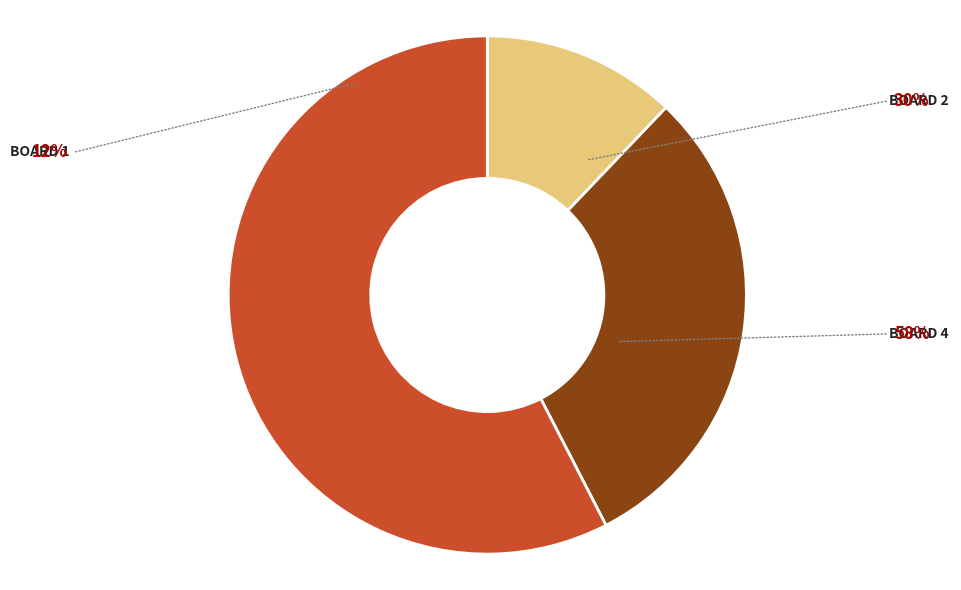

Does any single category account for the majority?

Yes